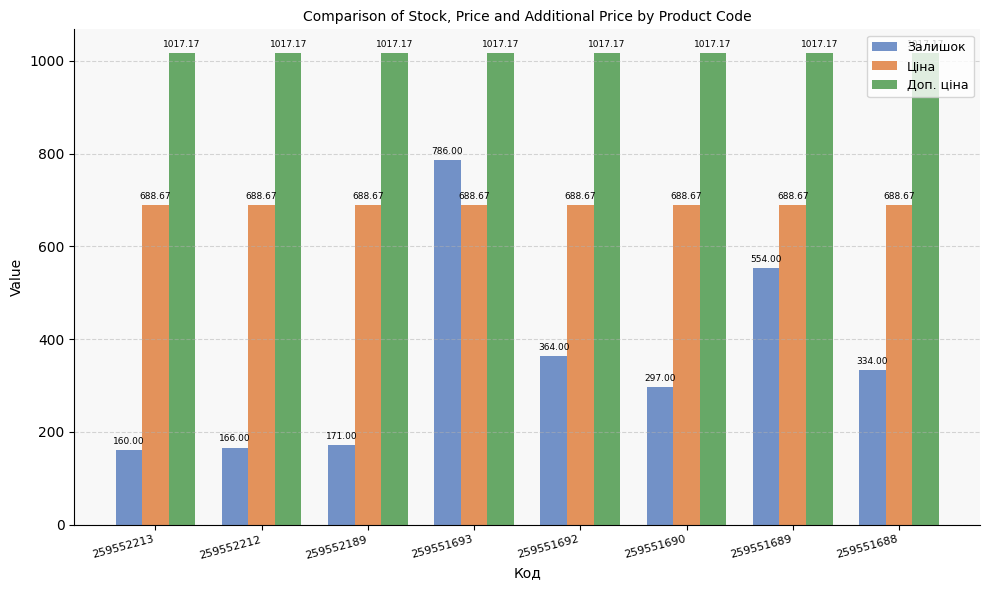

What is the value of the Залишок bar at the 4th from the left?

786.0